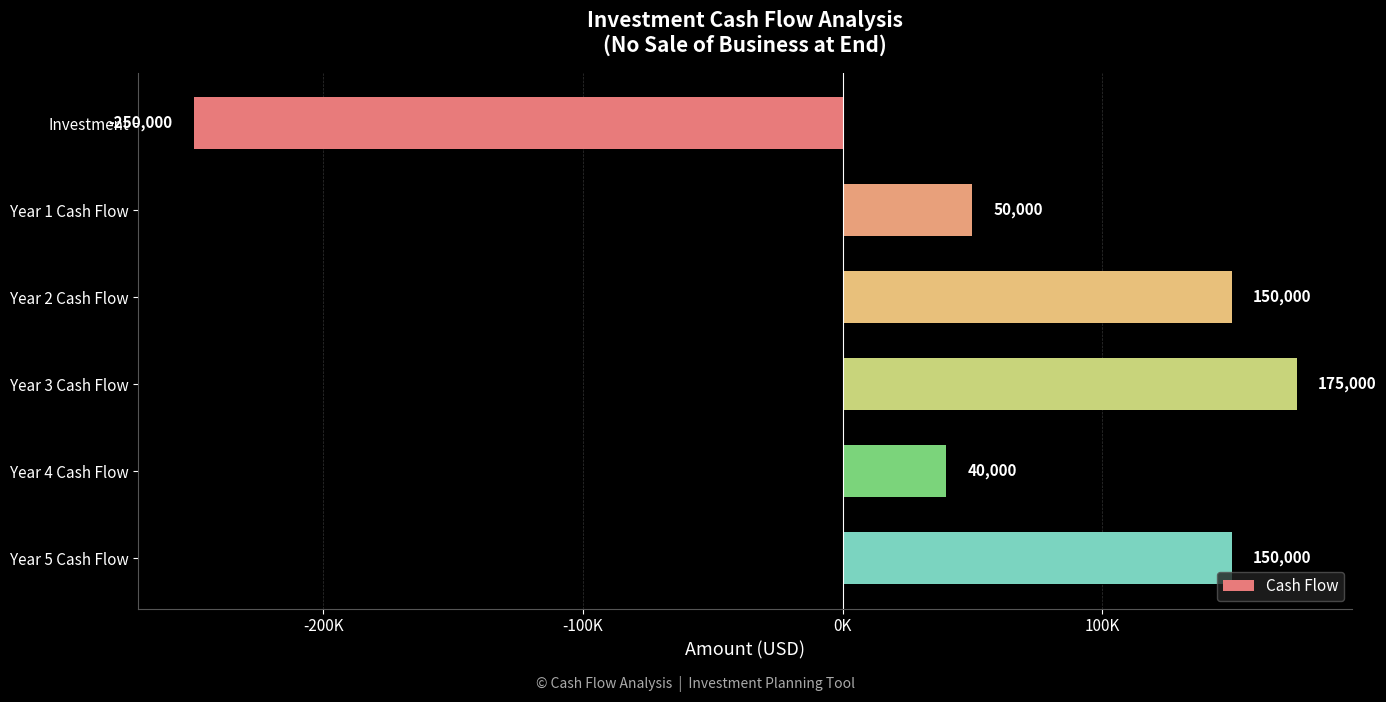

Does the chart contain any negative values?

Yes